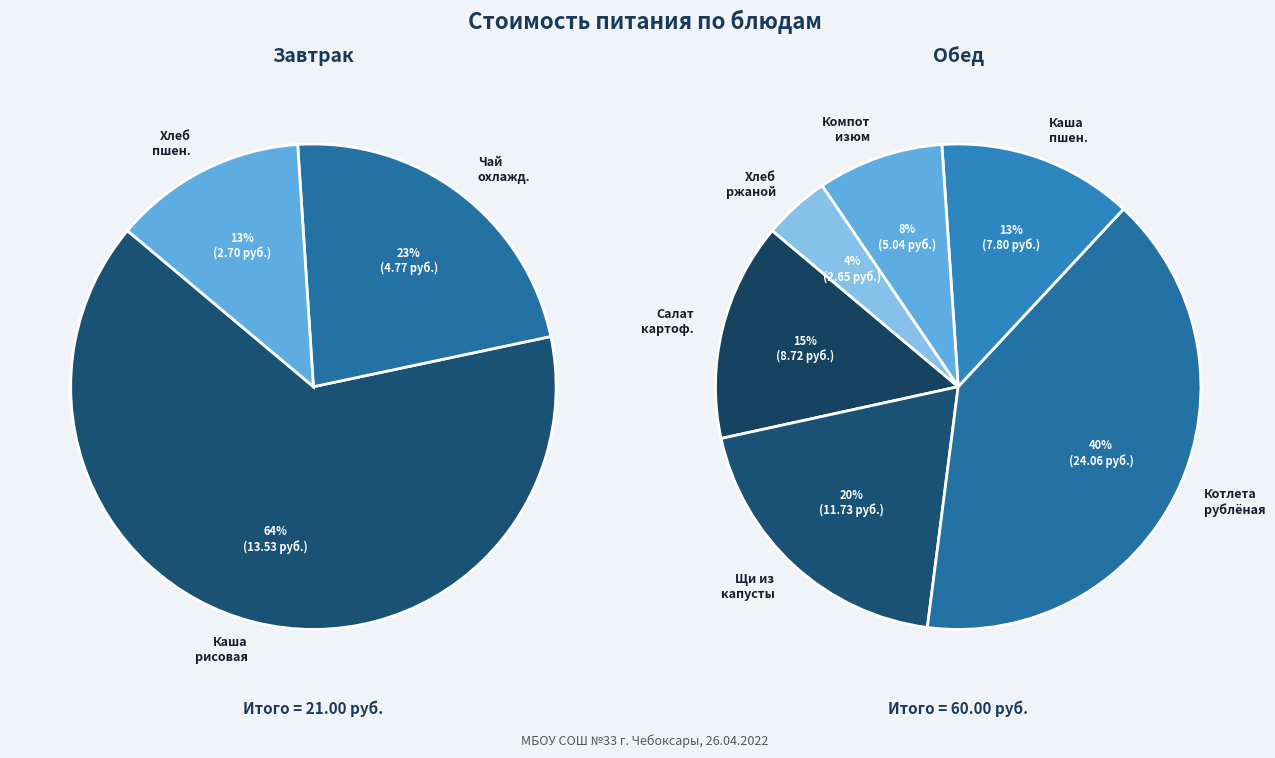

Approximately how many times larger is the value at Щи из свежей капусты с картофелем compared to Каша пшеничная вязкая?

1.5